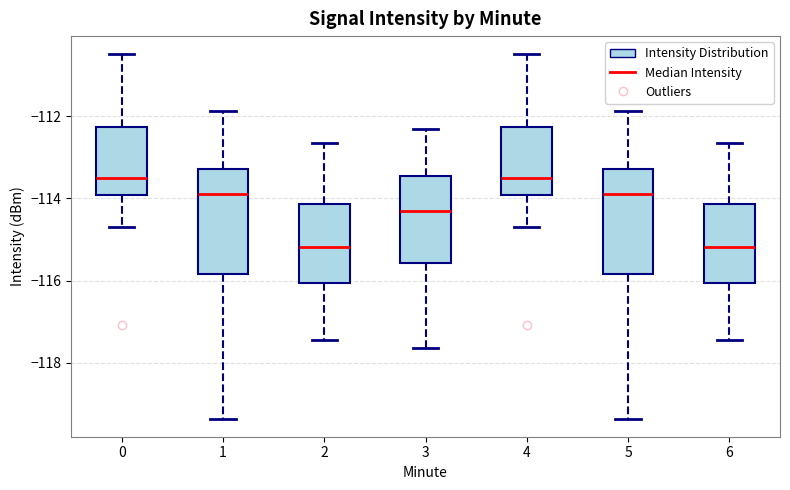

Reading left to right, read every box against the y-axis: the position of its median line, the range the box covers, and the ends of its whiskers. The values are not printed on the chart, so give them approximately, as read against the axis.

0: median -113.6, box -114.0 to -112.2, whiskers -114.6 to -110.4
1: median -113.8, box -115.8 to -113.2, whiskers -119.4 to -111.8
2: median -115.2, box -116.0 to -114.2, whiskers -117.4 to -112.6
3: median -114.4, box -115.6 to -113.4, whiskers -117.6 to -112.2
4: median -113.6, box -114.0 to -112.2, whiskers -114.6 to -110.4
5: median -113.8, box -115.8 to -113.2, whiskers -119.4 to -111.8
6: median -115.2, box -116.0 to -114.2, whiskers -117.4 to -112.6